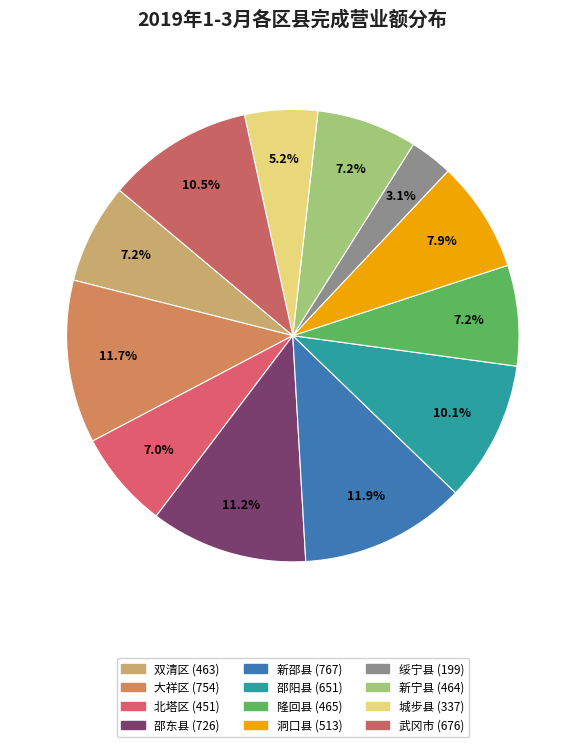

How many segments does this pie chart have?

12